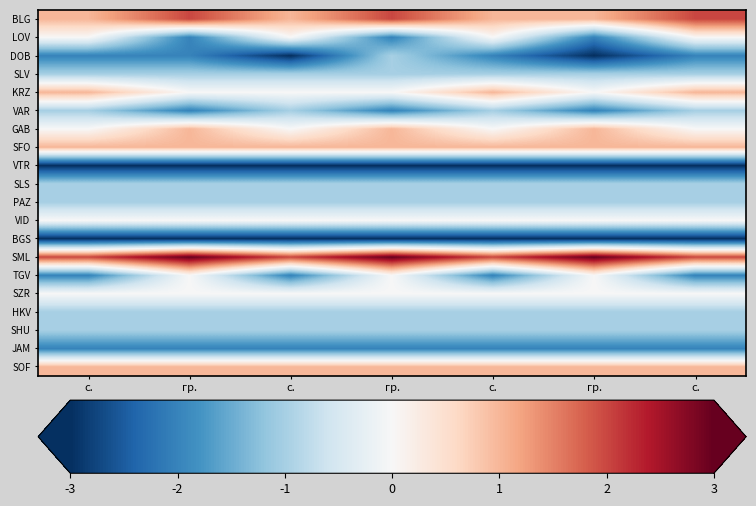

What is the total value across all series at гр.?

-11